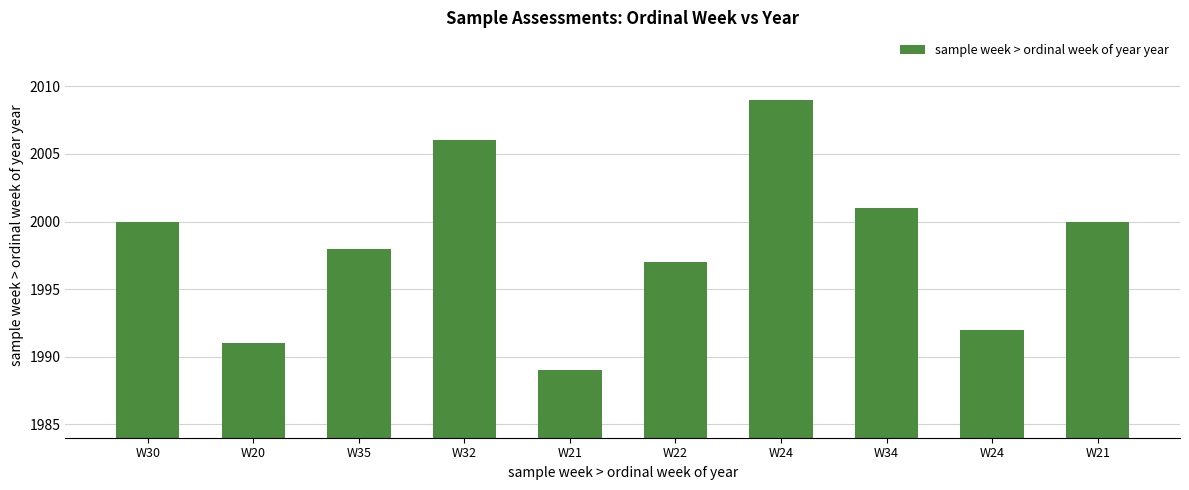

Rank the categories by value from lowest to highest.

W21, W20, W24, W22, W35, W30, W21, W34, W32, W24